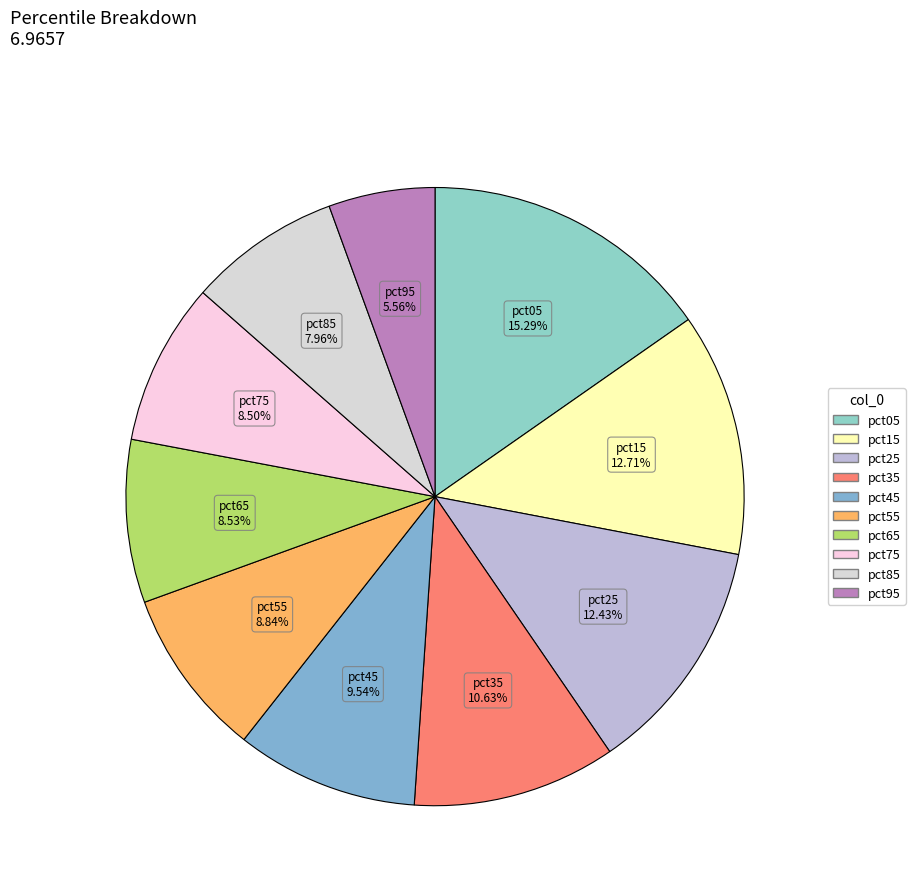

How many segments does this pie chart have?

10